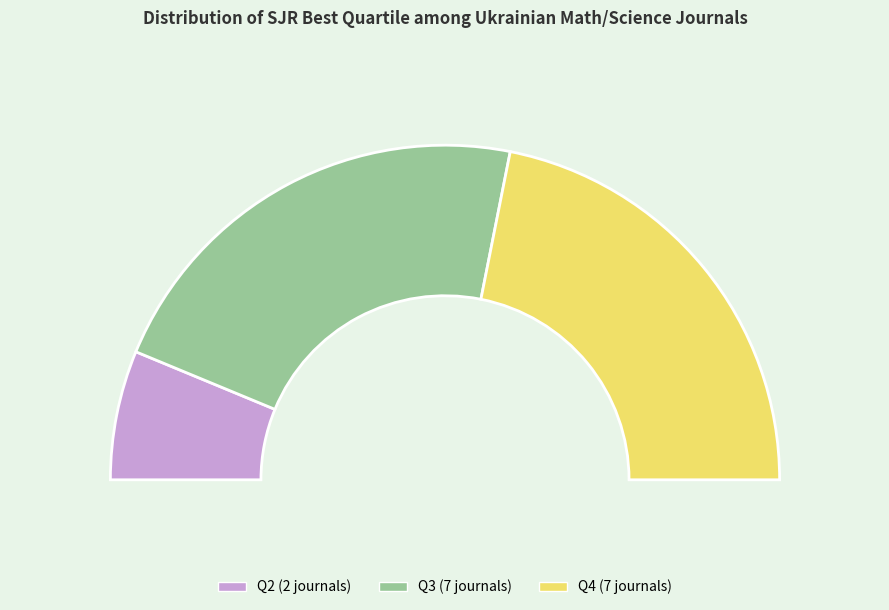

To the nearest percent, what percentage of the pie is Q4?

44%